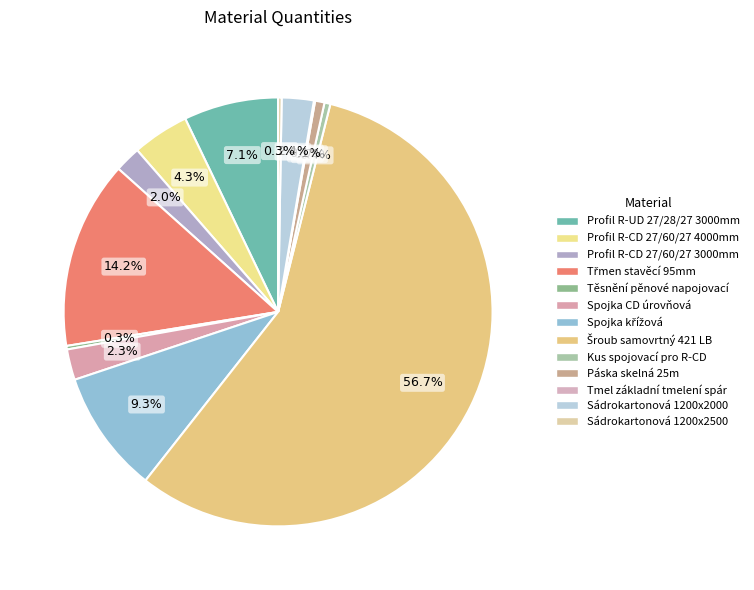

Is there a majority slice in this chart?

Yes